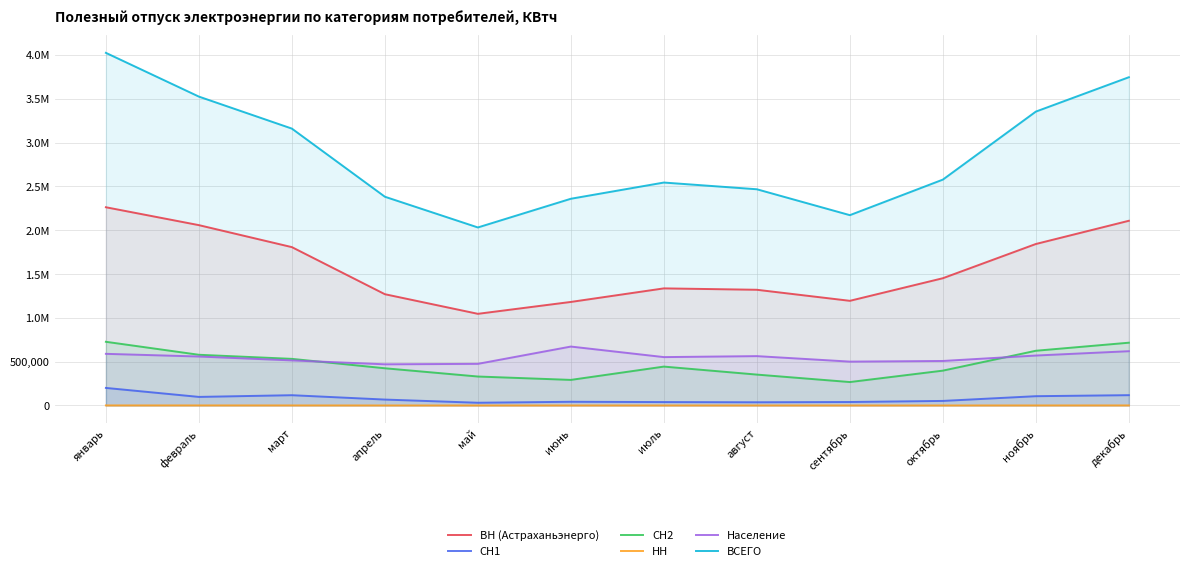

True or false: ВН (Астраханьэнерго) and Население intersect in this chart.

False